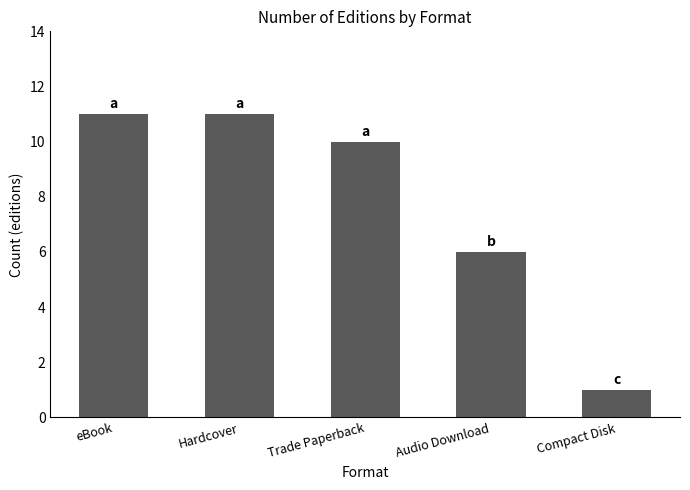

What is the average value?

8